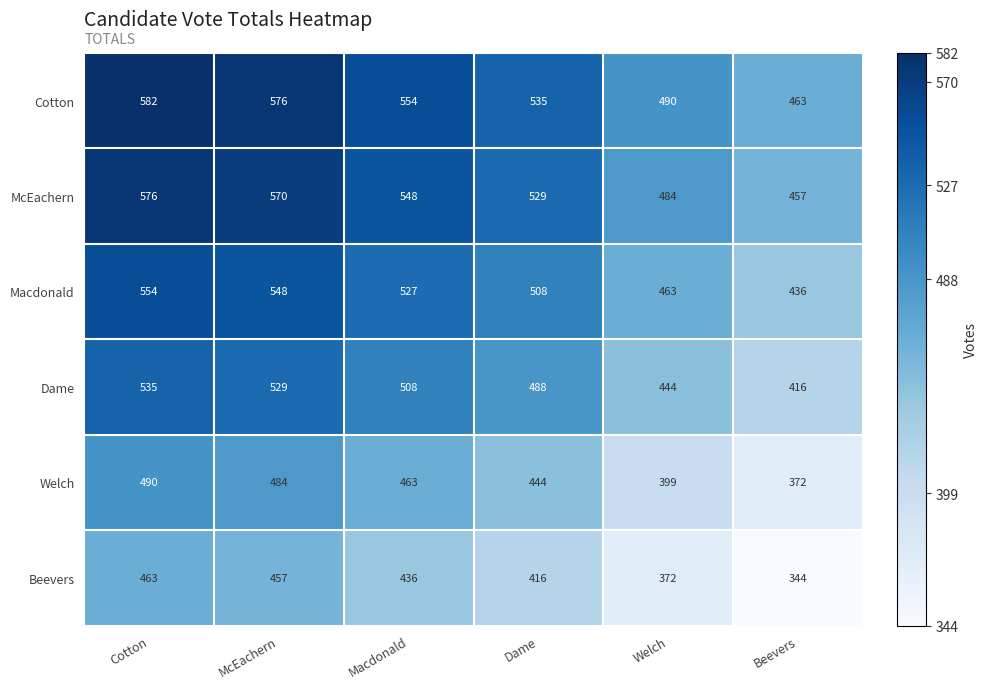

The value of Beevers at Dame is 267. True or false?

False